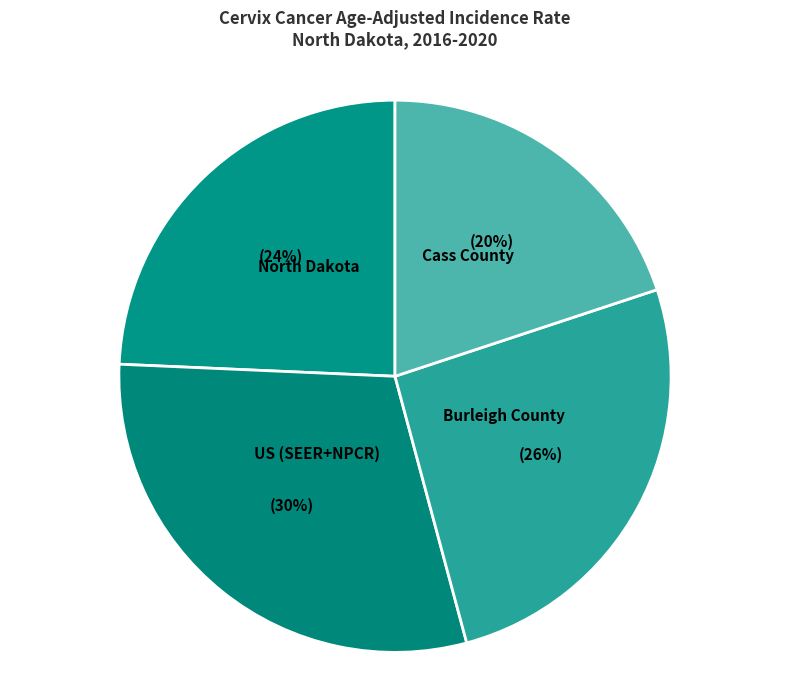

What is the ratio of the value at Burleigh County to the value at North Dakota?

1.1